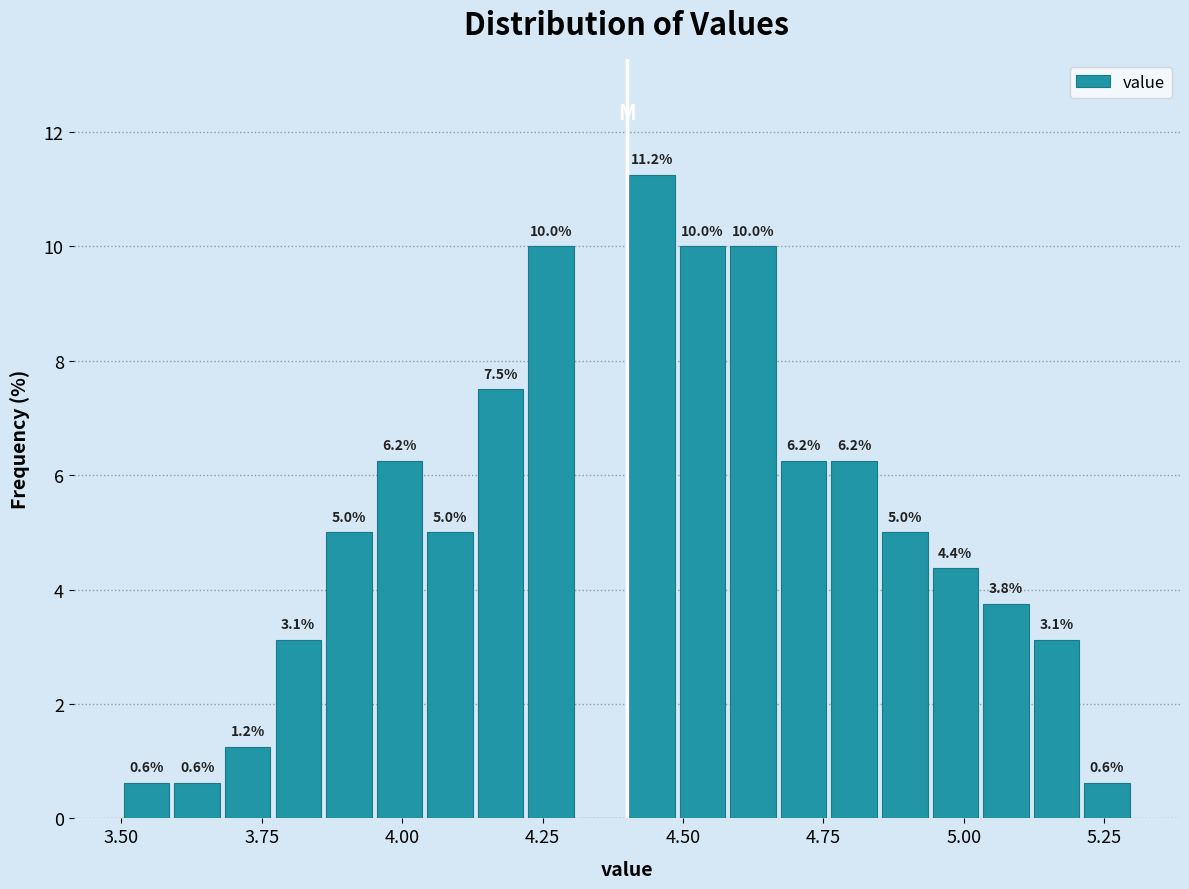

Read against the x-axis, roughly where is the centre of the tallest bar?

4.45